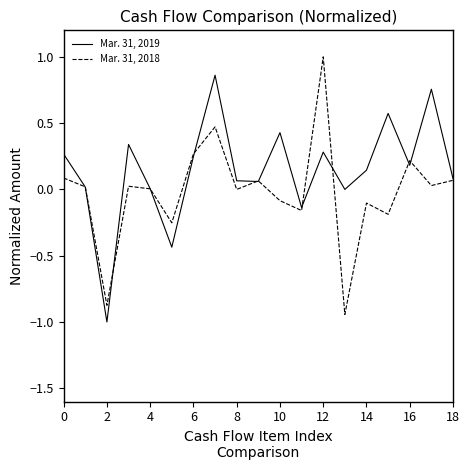

Rank the series by their maximum value, from lowest to highest.

Mar. 31, 2019, Mar. 31, 2018